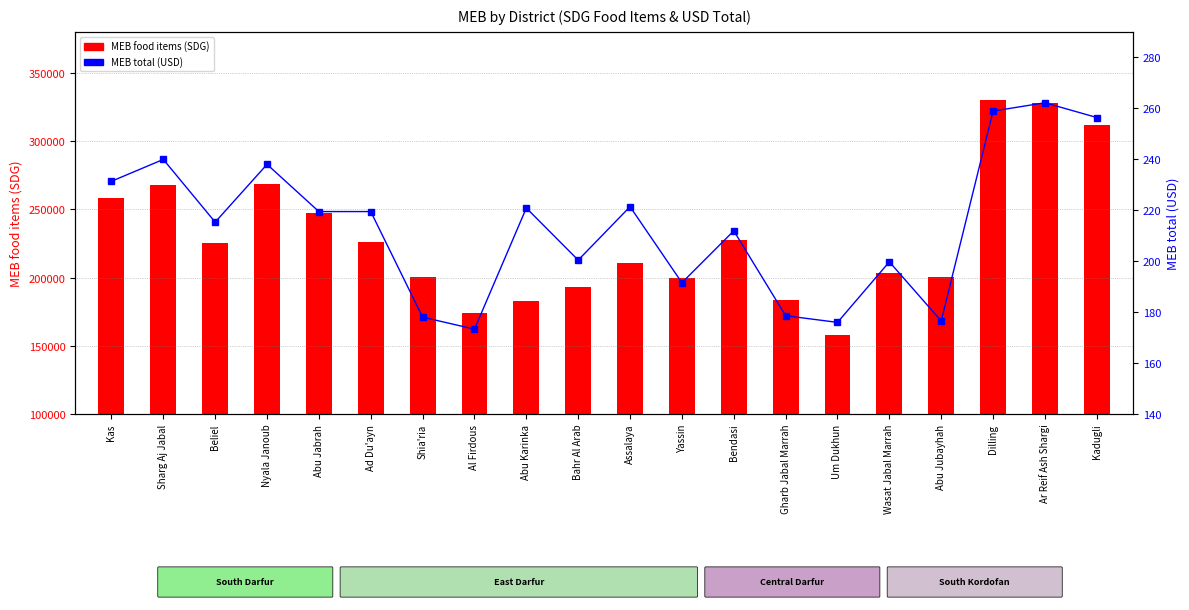

Is it true that MEB food items (SDG) equals 66156.5 at Ar Reif Ash Shargi?

False